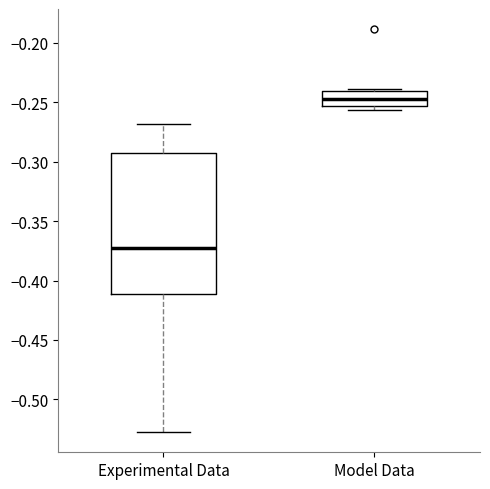

Reading left to right, read every box against the y-axis: the position of its median line, the range the box covers, and the ends of its whiskers. The values are not printed on the chart, so give them approximately, as read against the axis.

Experimental Data: median -0.375, box -0.410 to -0.290, whiskers -0.525 to -0.270
Model Data: median -0.245, box -0.255 to -0.240, whiskers -0.255 (just below the box's lower edge) to -0.240 (just above the box's upper edge)